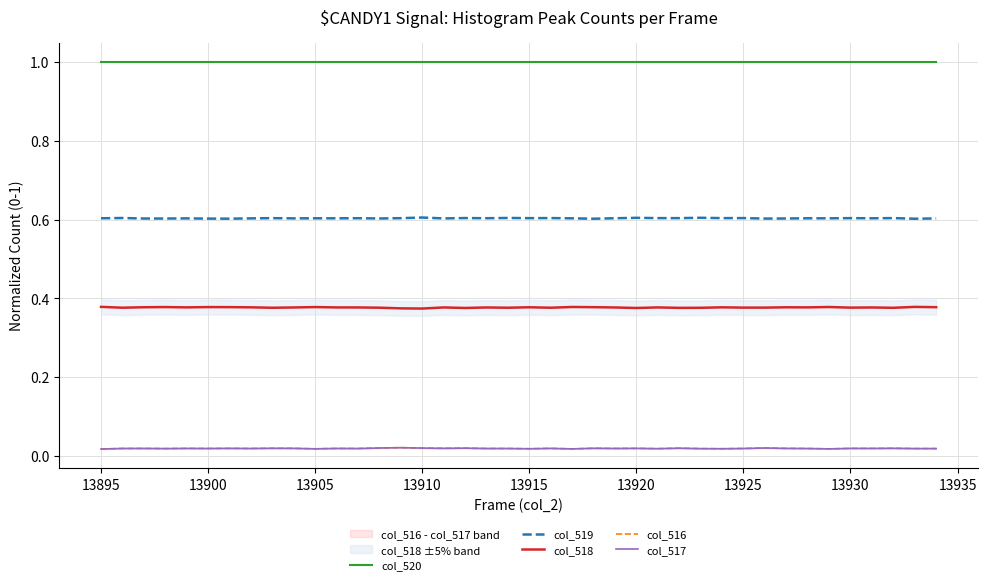

Which series has the widest spread of values?

col_518